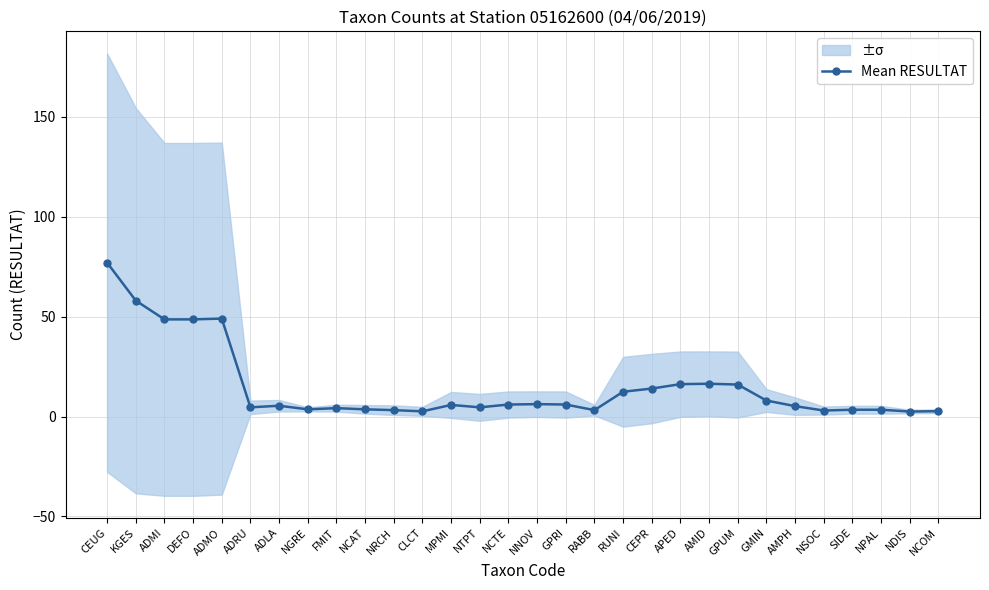

What is the sum of the values at NCTE and ADMI?

54.6